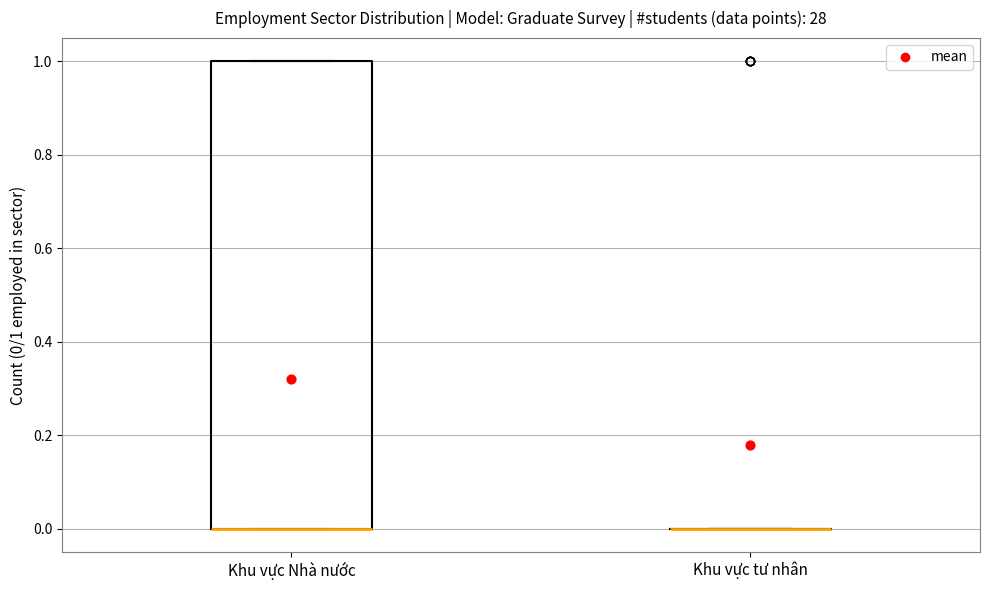

Reading left to right, read every box against the y-axis: the position of its median line, the range the box covers, and the ends of its whiskers. The values are not printed on the chart, so give them approximately, as read against the axis.

Khu vực Nhà nước: median 0 (drawn on the box's lower edge), box 0 to 1, whiskers 0 to 1
Khu vực tư nhân: box collapsed to a line at 0, whiskers 0 to 0